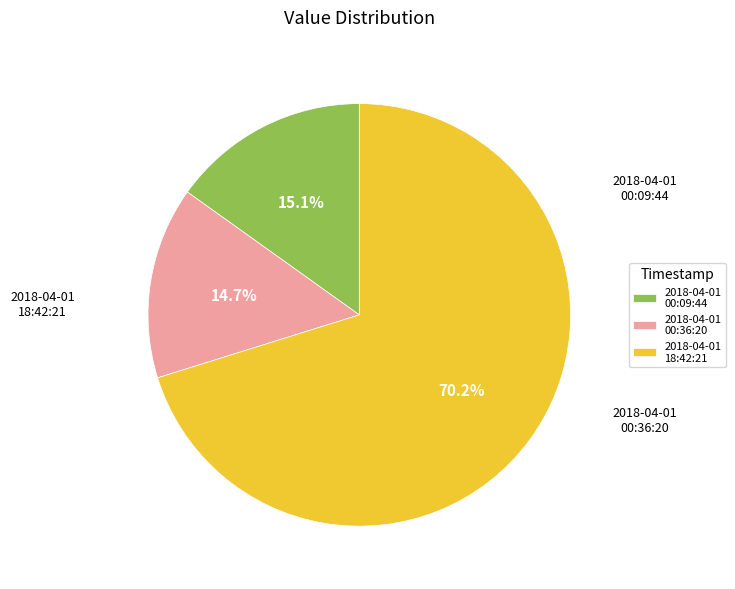

Do 2018-04-01 00:36:20 and 2018-04-01 18:42:21 together represent more than half of the pie?

Yes